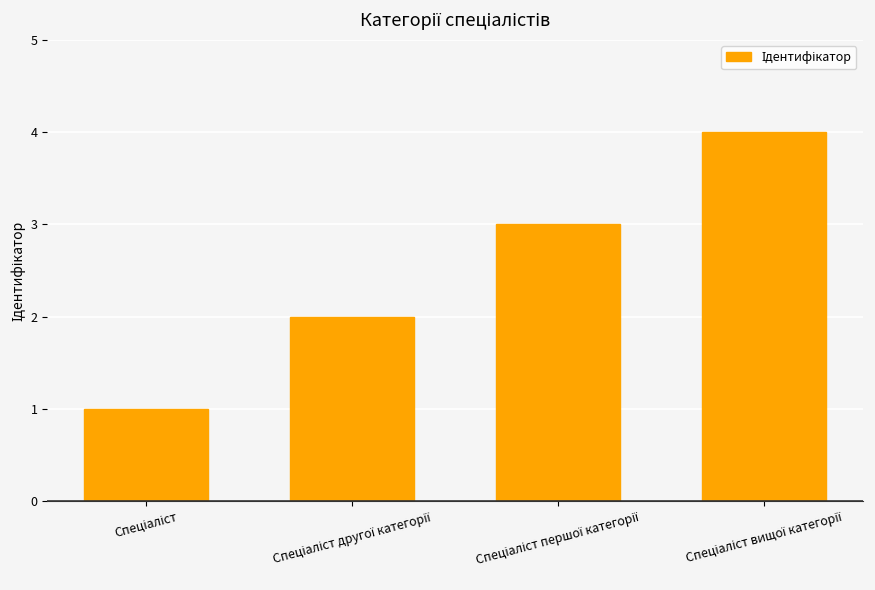

How many bars are there in total?

4